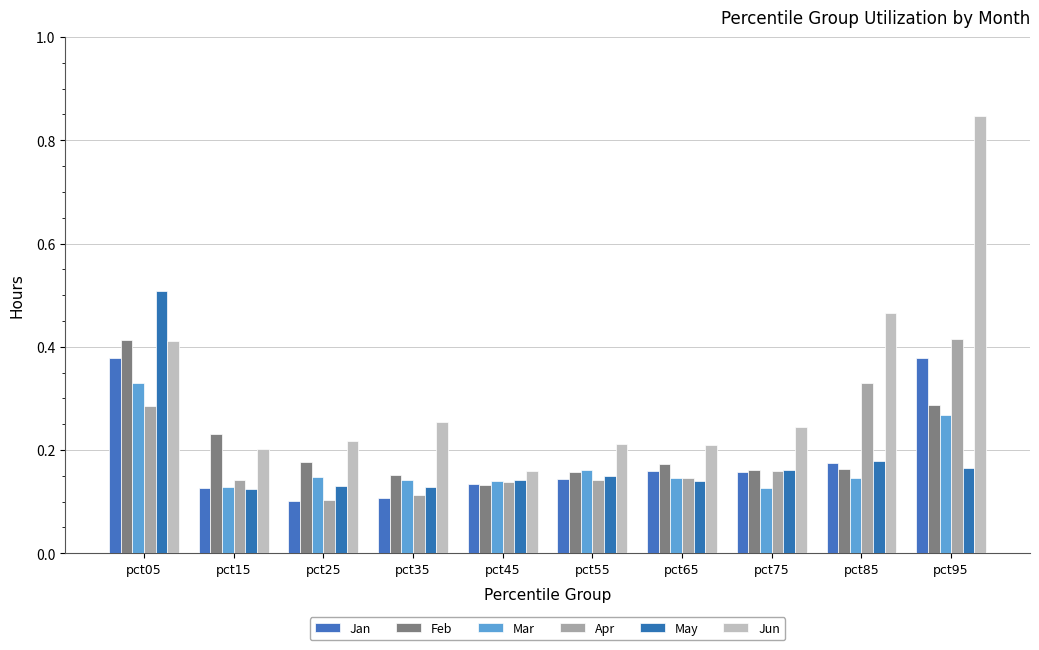

Count the May values in the range 0 to 1.

10